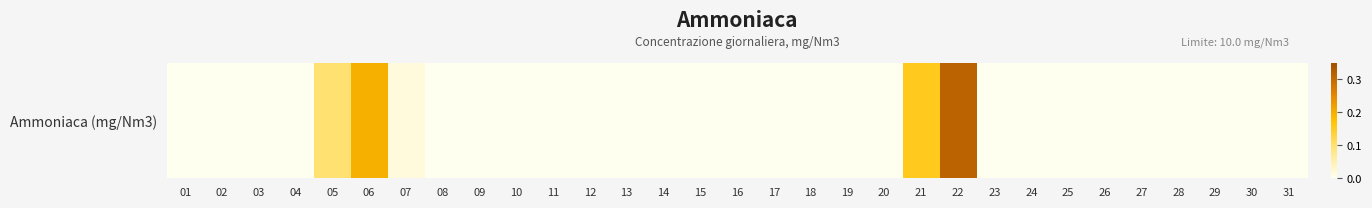

Rank the categories by value from highest to lowest.

22, 06, 21, 05, 07, 01, 02, 03, 04, 08, 09, 10, 11, 12, 13, 14, 15, 16, 17, 18, 19, 20, 23, 24, 25, 26, 27, 28, 29, 30, 31